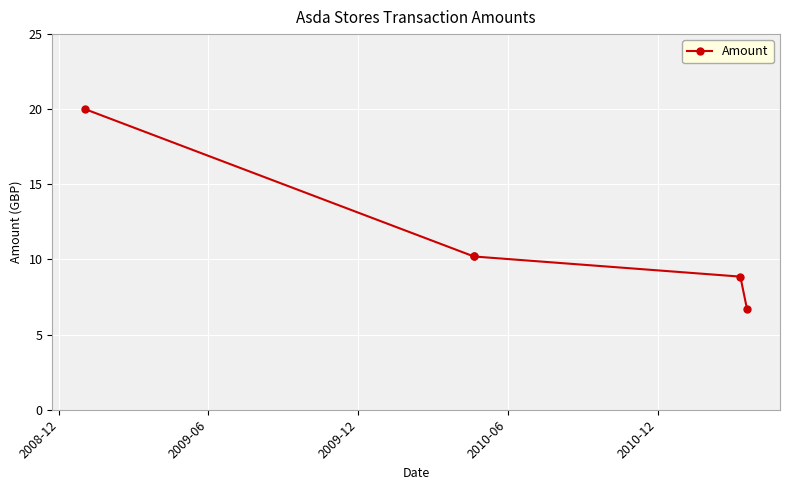

What is the average value?

11.2